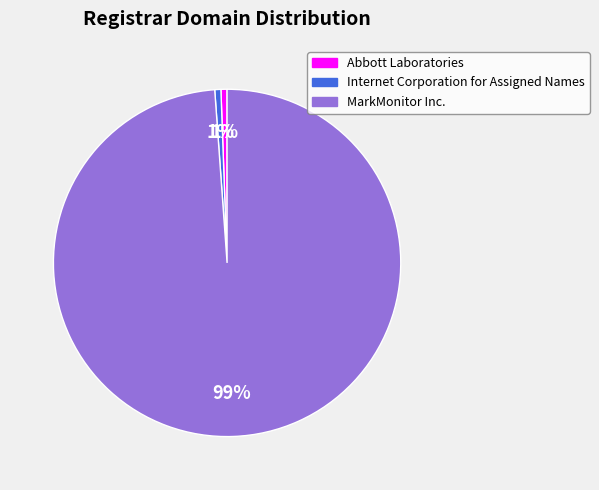

To the nearest percent, what percentage of the pie is Internet Corporation for Assigned Names?

1%